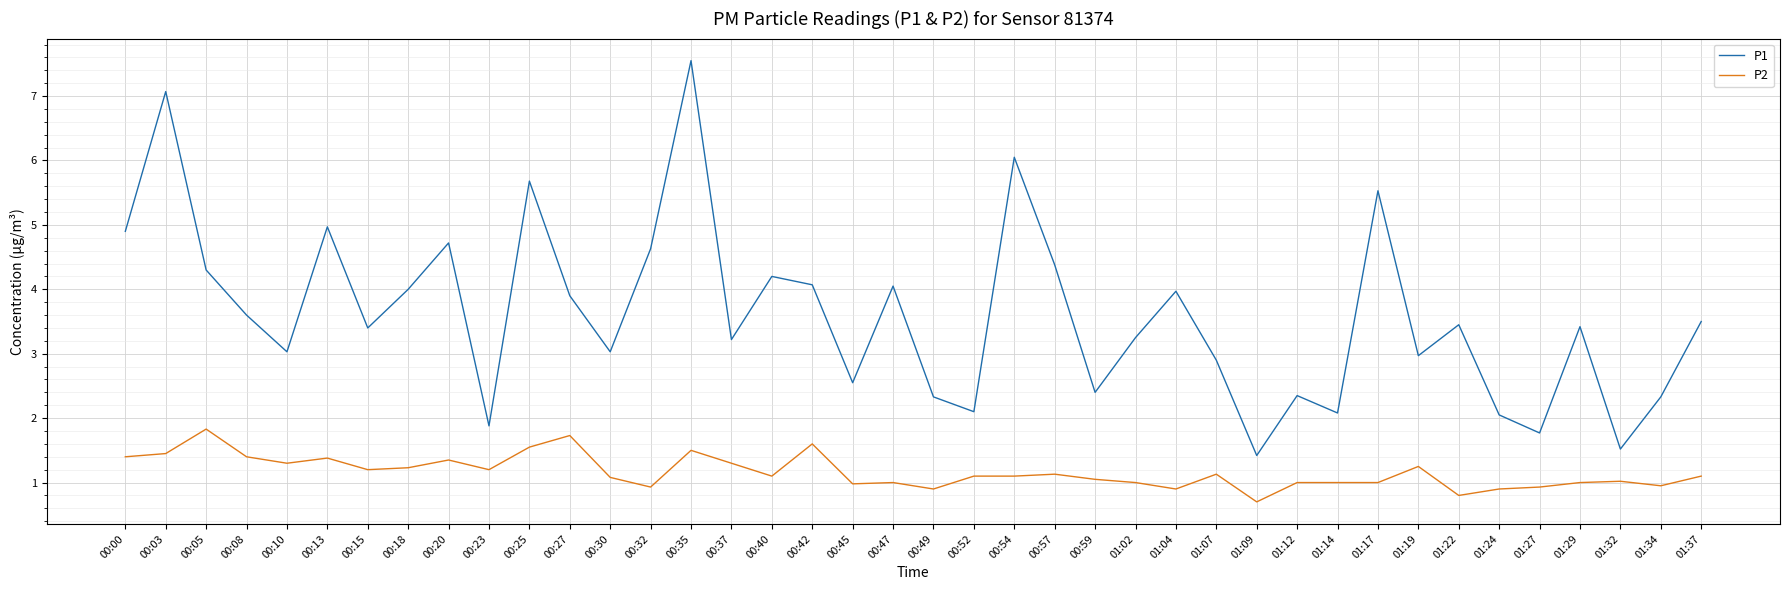

At which category does P1 reach its first local valley?

00:10